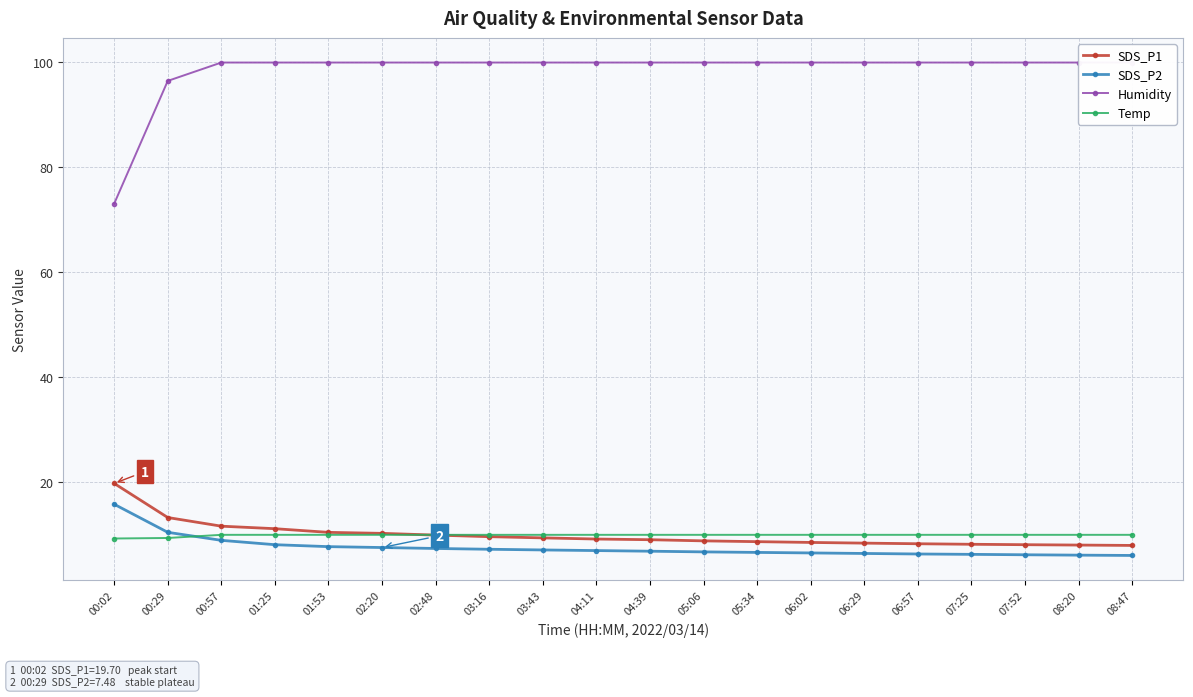

True or false: SDS_P1 and SDS_P2 cross at least once.

False